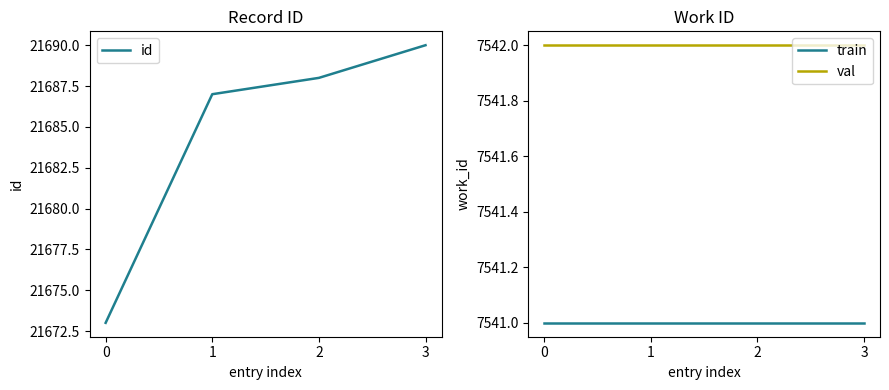

At which category is the sum across all series the highest?

3